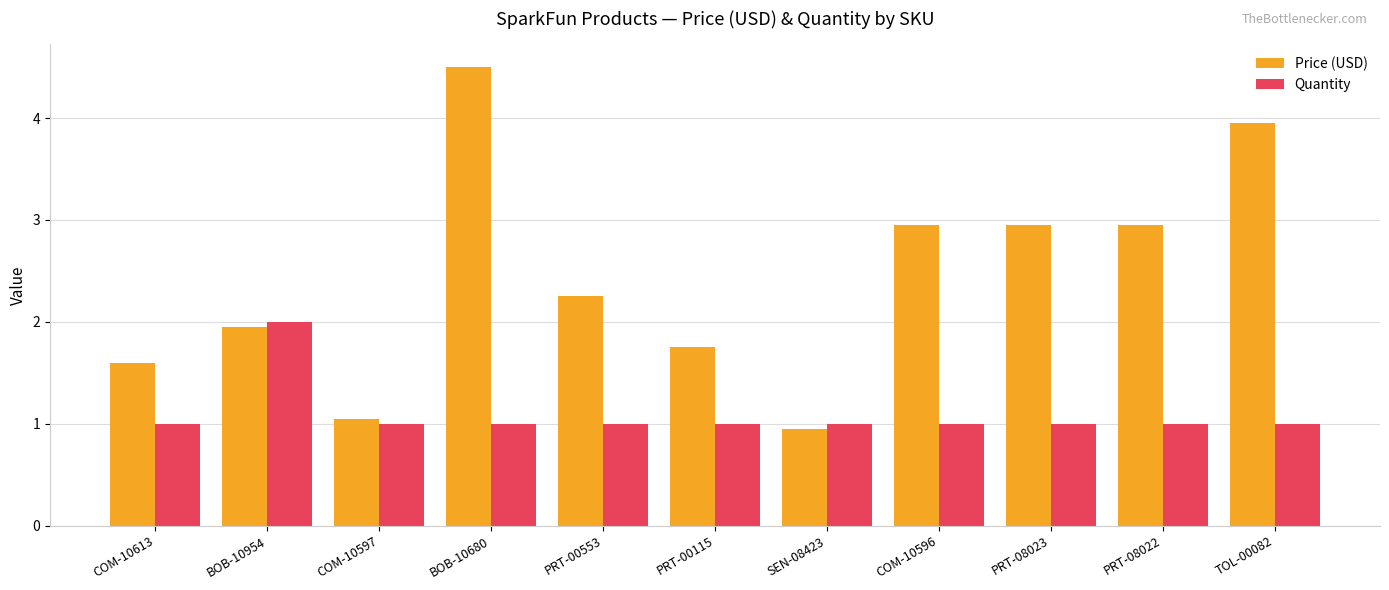

The value of Quantity at PRT-00115 is 1.0. True or false?

True